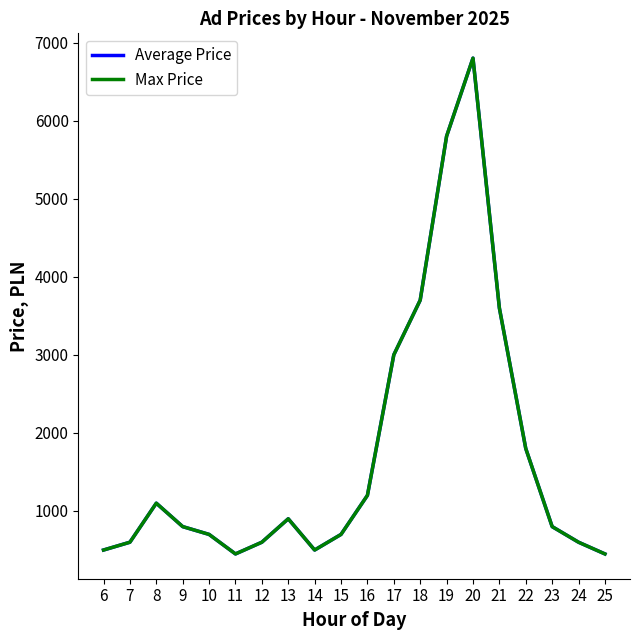

How many interior local valleys does the Average Price series have?

2